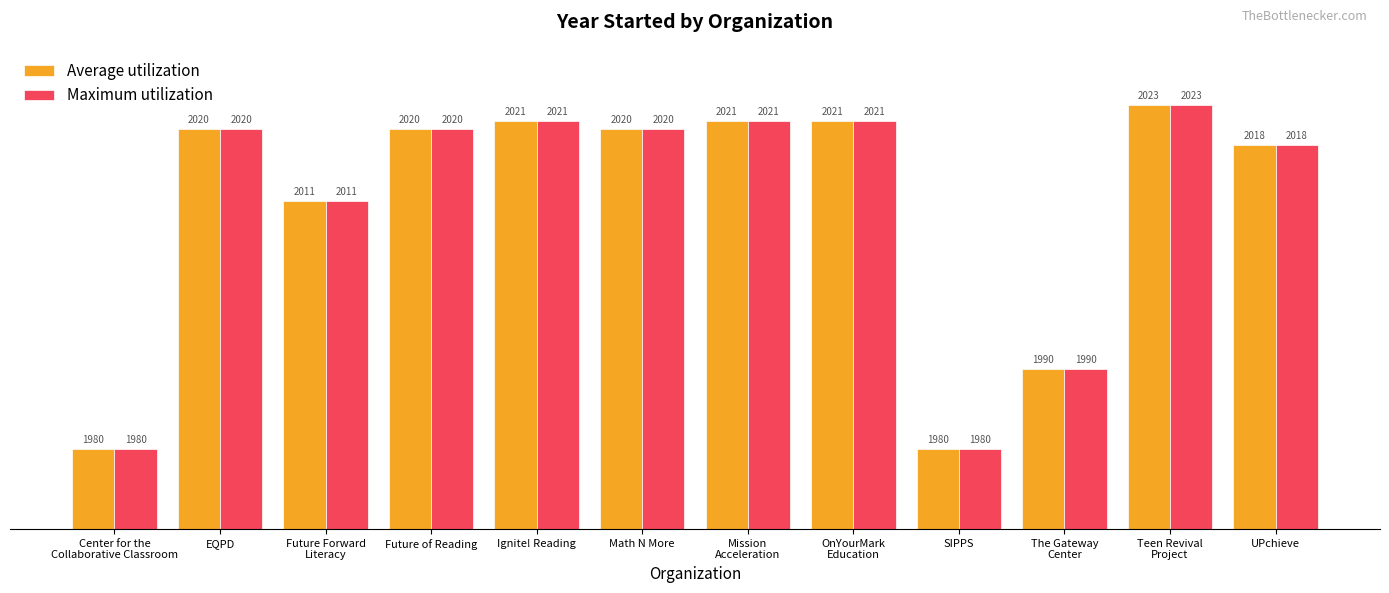

What is the difference between the second highest and minimum values in the Maximum utilization series?

41